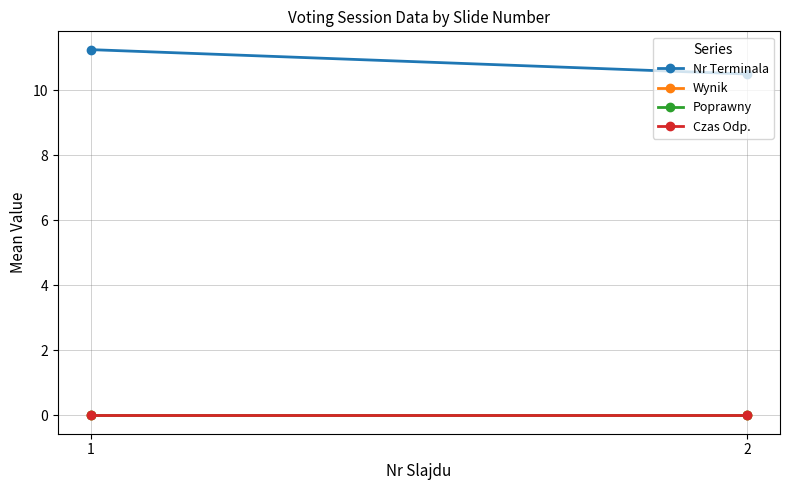

Is the value of Nr Terminala at 2 greater than the value of Wynik at 2?

Yes